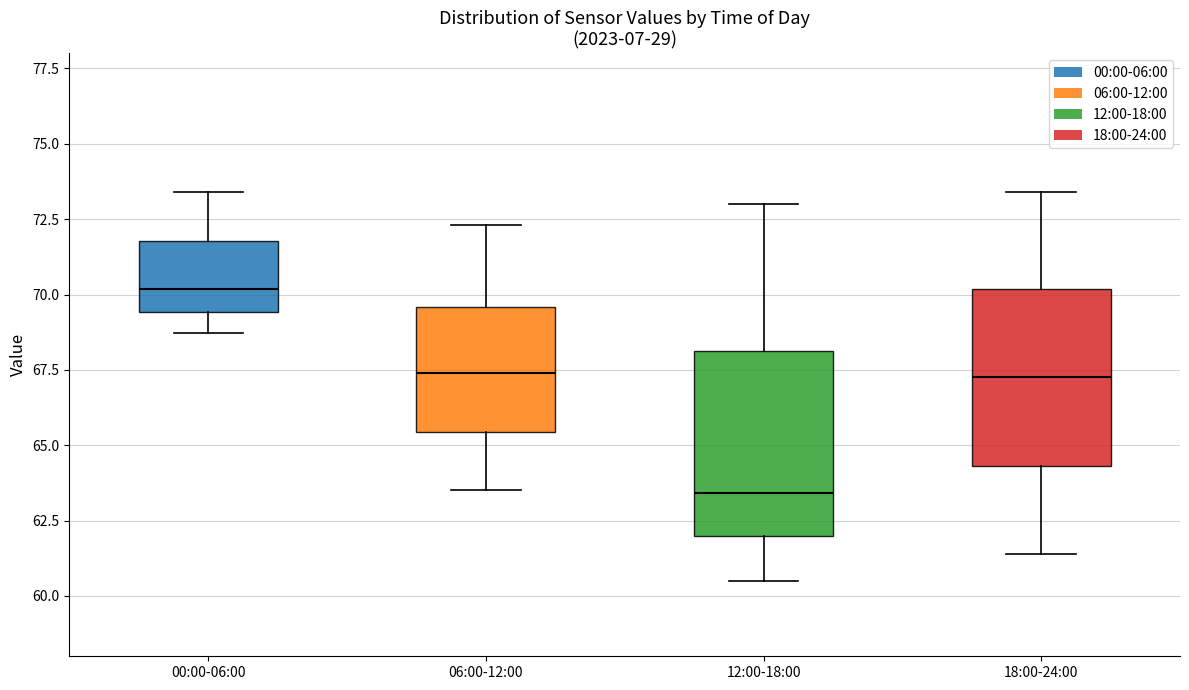

Reading left to right, transcribe this box plot: for each box, give where its median line is, the range the box spans, and where its two whiskers end, as read against the y-axis. The values are not printed on the chart, so give them approximately, as read against the axis.

00:00-06:00: median 70.0, box 69.5 to 72.0, whiskers 68.5 to 73.5
06:00-12:00: median 67.5, box 65.5 to 69.5, whiskers 63.5 to 72.5
12:00-18:00: median 63.5, box 62.0 to 68.0, whiskers 60.5 to 73.0
18:00-24:00: median 67.5, box 64.5 to 70.0, whiskers 61.5 to 73.5